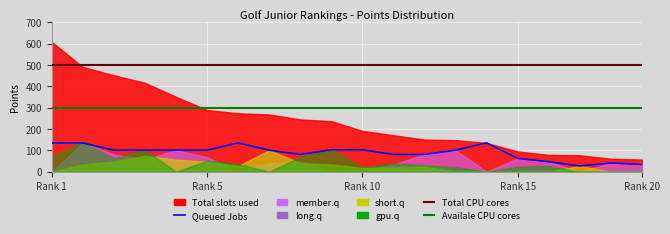

What is the average value of the Queued Jobs series?

90.3